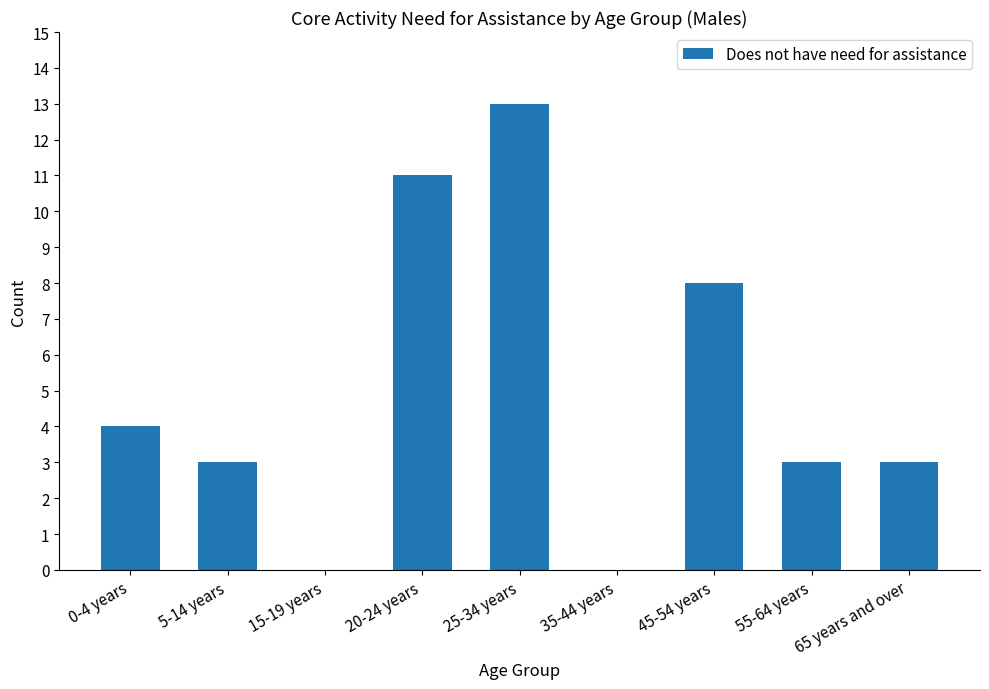

Between 55-64 years and 0-4 years, which is larger?

0-4 years